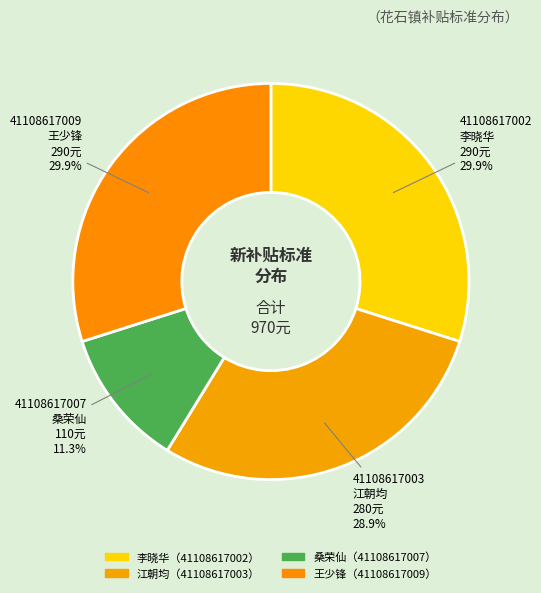

Count the number of slices in the pie.

4